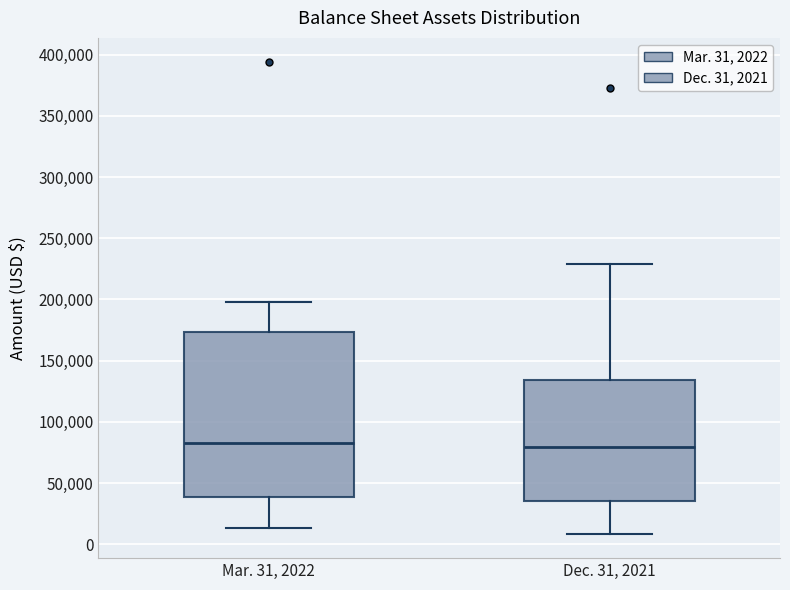

Which box is the tallest, from its lower edge to its upper edge?

Mar. 31, 2022